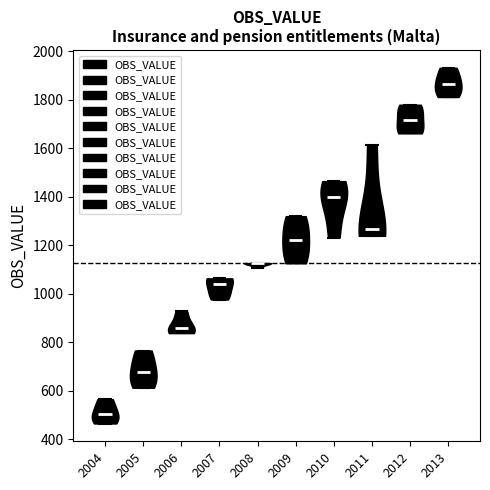

Reading left to right, read every violin against the y-axis: where its median line is, and the lowest and highest points it reaches. The values are not printed on the chart, so give them approximately, as read against the axis.

2004: median line 500, lowest point 460, highest point 560
2005: median line 680, lowest point 620, highest point 760
2006: median line 860, lowest point 840, highest point 920
2007: median line 1040, lowest point 980, highest point 1060
2008: median line 1120, lowest point 1100, highest point 1120
2009: median line 1220, lowest point 1120, highest point 1320
2010: median line 1400, lowest point 1240, highest point 1460
2011: median line 1260, lowest point 1240, highest point 1620
2012: median line 1720, lowest point 1660, highest point 1780
2013: median line 1860, lowest point 1820, highest point 1940